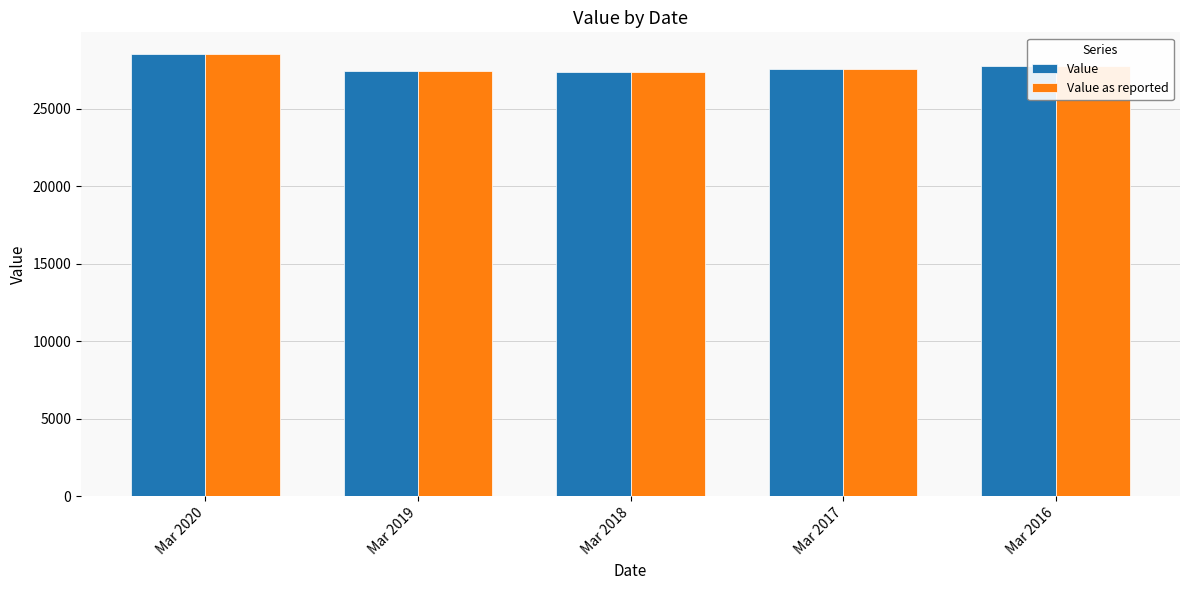

Is it true that Value equals 40386.2 at Mar 2016?

False